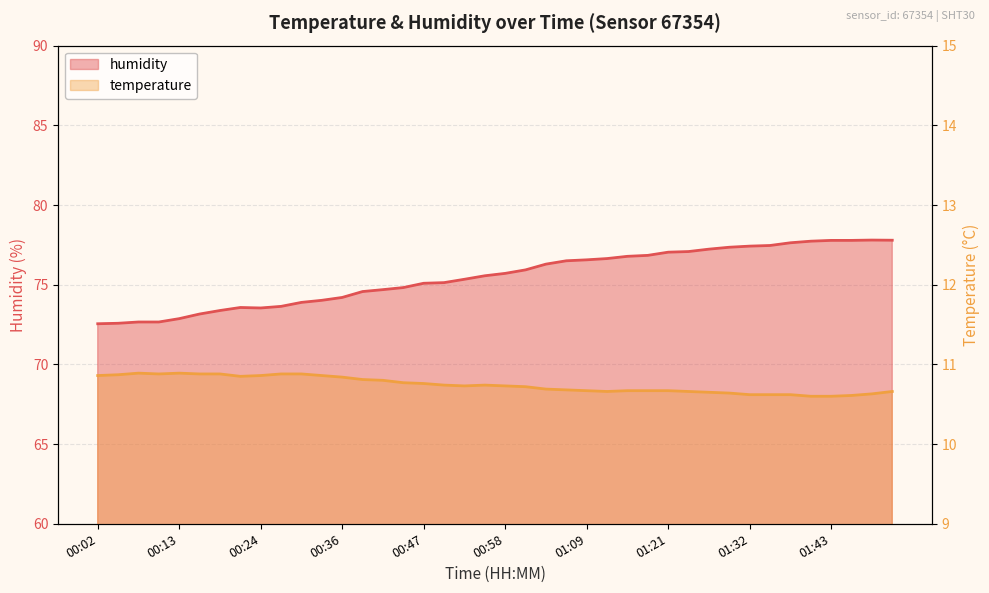

What is the maximum value shown in the chart?

77.8